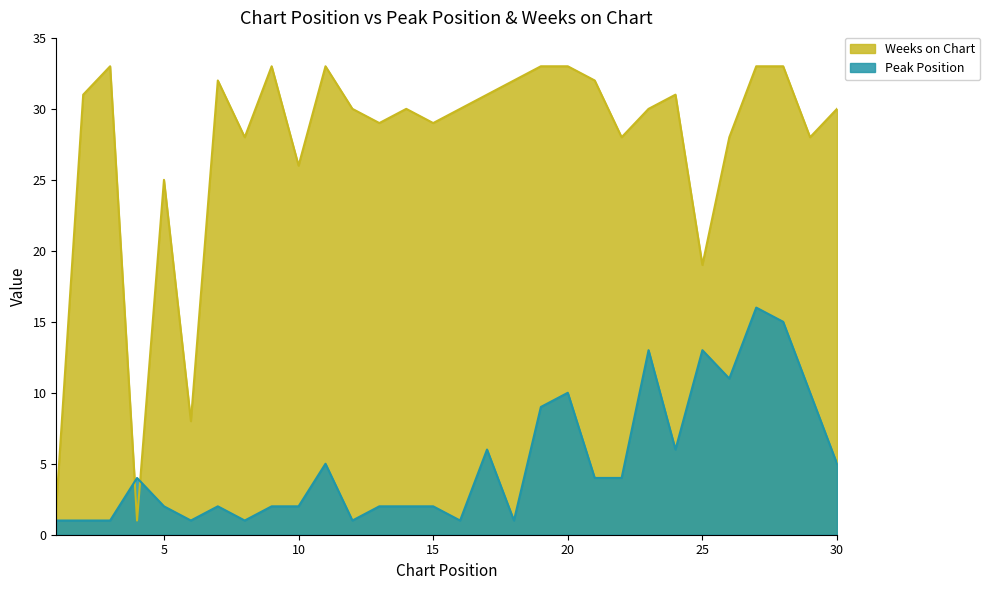

What is the sum of the Peak Position values at 15 and 10?

4